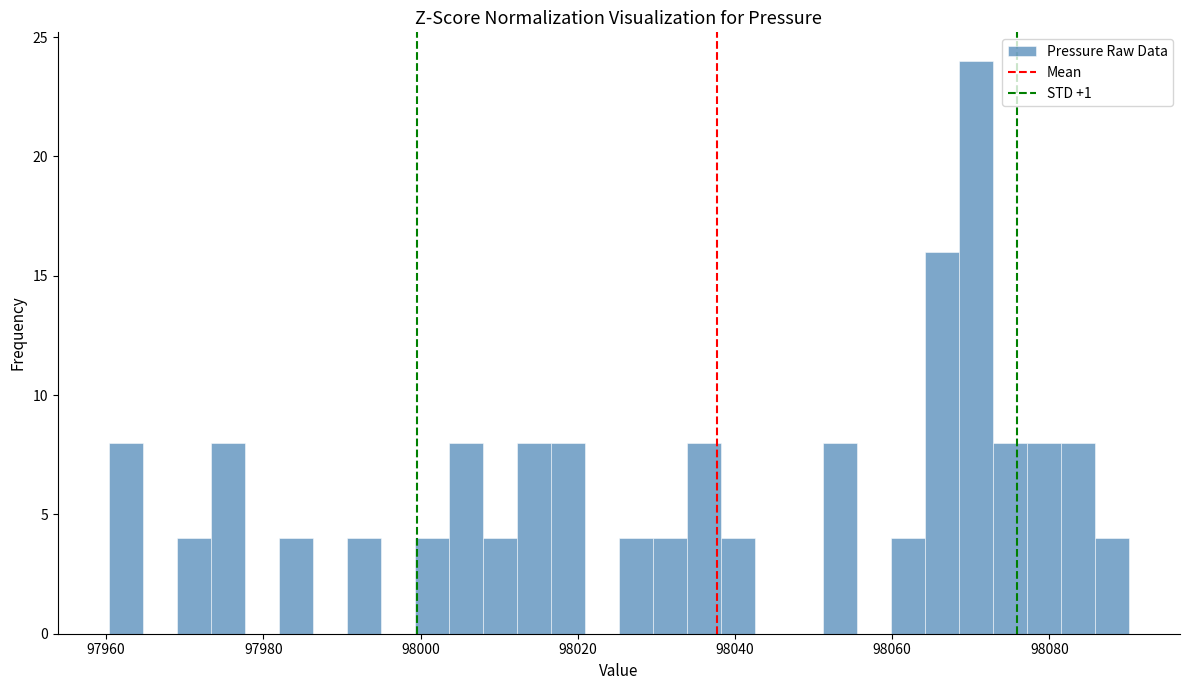

Around what value on the x-axis is the tallest bar? Give the approximate position of its centre, as read against the axis.

98070